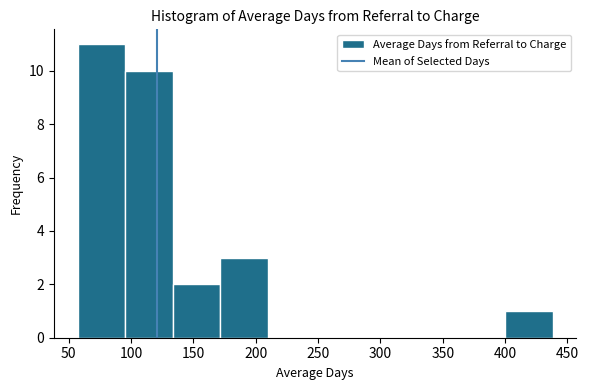

How tall is the bar that spans 135 to 170 on the x-axis? Neither the bar edges nor the heights are printed on the chart, so give them approximately, as read against the axes.

2